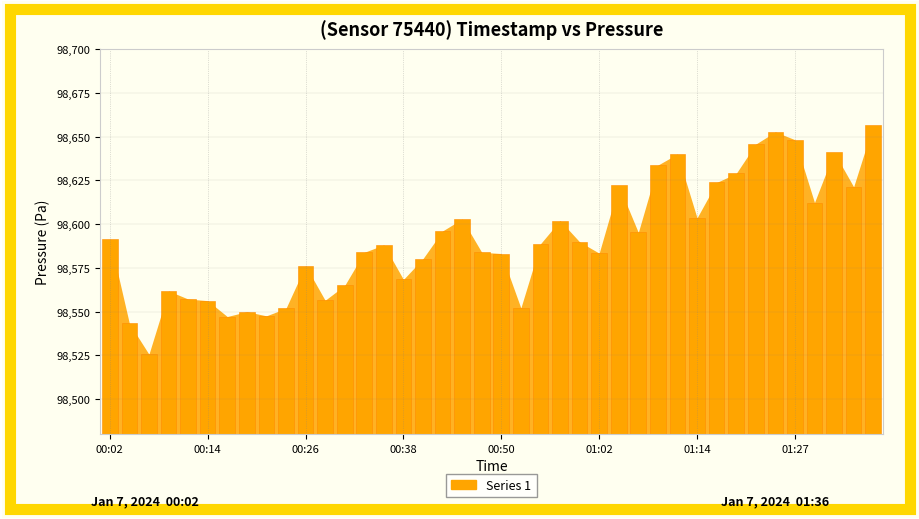

What is the label of the 14th bar from the left?

00:33